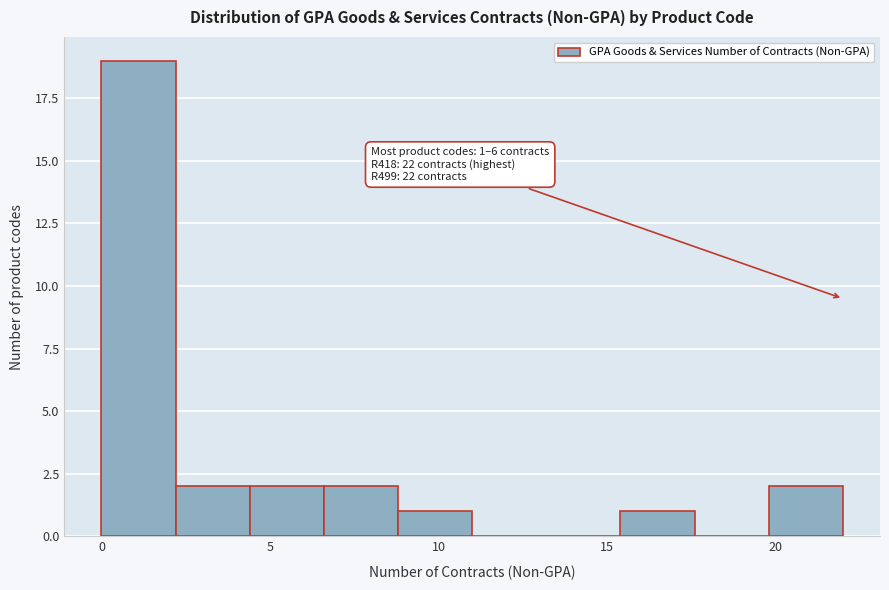

Which range on the x-axis has the tallest bar?

0.0 to 2.2